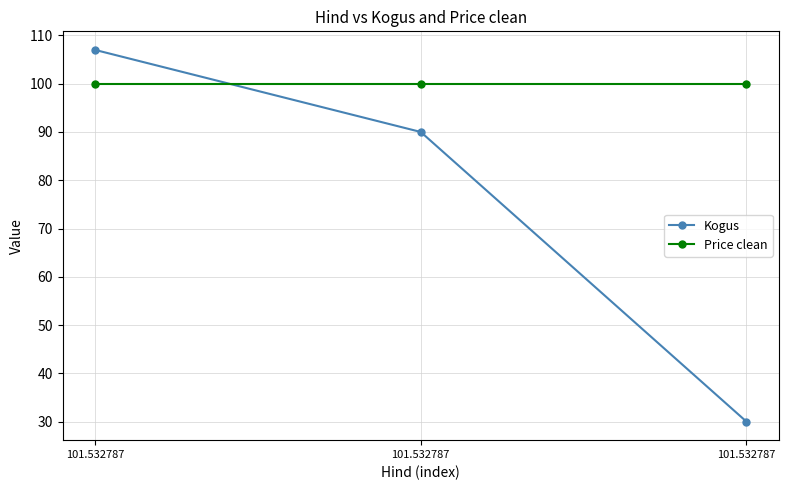

What are all the series names shown in the legend?

Kogus, Price clean